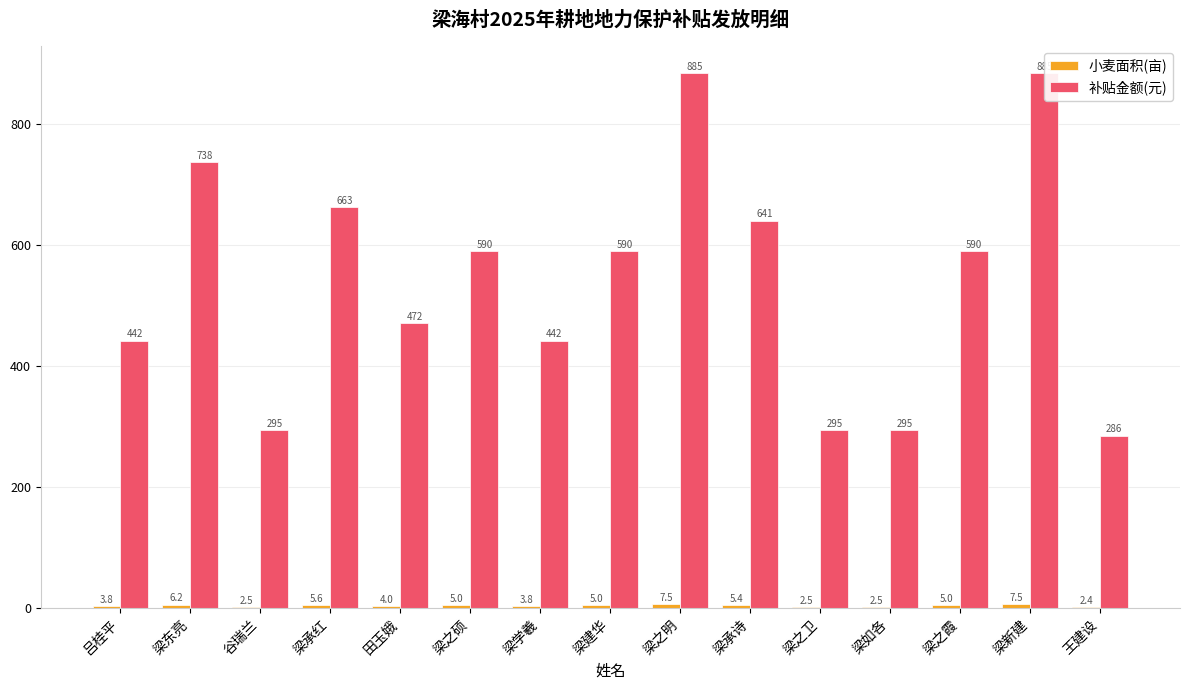

Is it true that 补贴金额(元) equals 912.3 at 梁之霞?

False